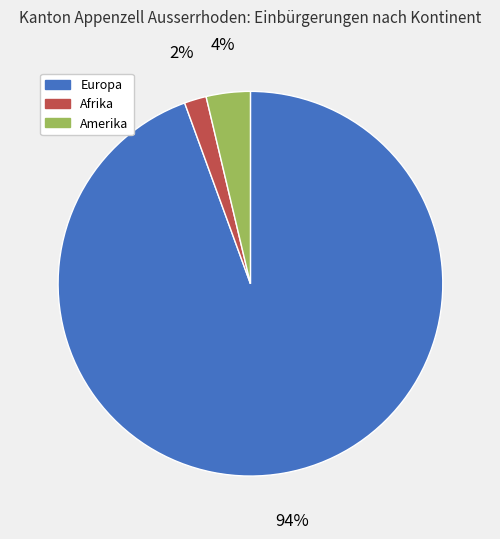

To the nearest percent, what is the difference between the Amerika and Afrika slice percentages?

2%